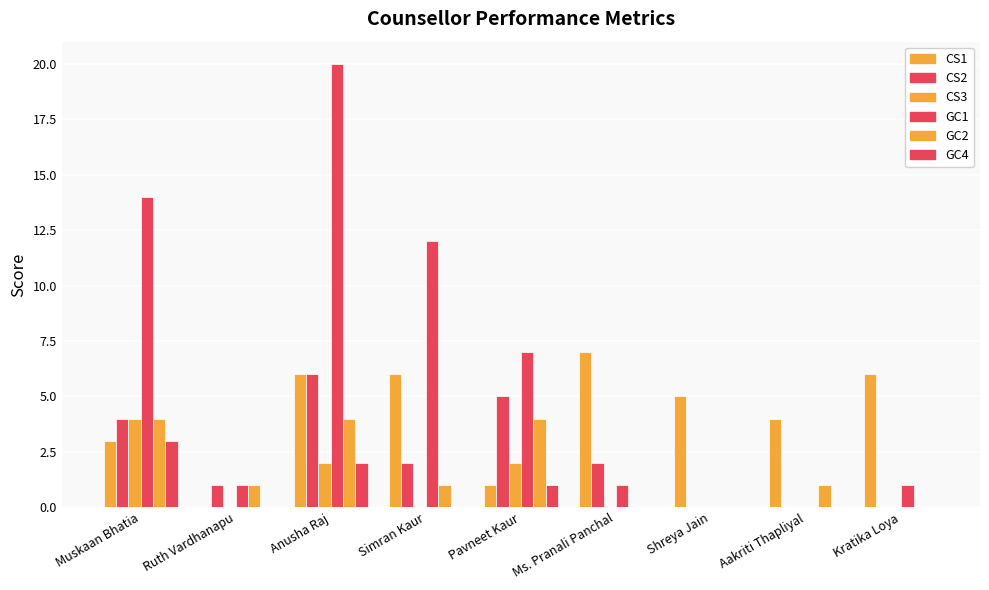

Reading right to left, what are all the values shown in this chart?

CS1: Kratika Loya=6	Aakriti Thapliyal=4	Shreya Jain=5	Ms. Pranali Panchal=7	Pavneet Kaur=1	Simran Kaur=6	Anusha Raj=6	Ruth Vardhanapu=0	Muskaan Bhatia=3
CS2: Kratika Loya=0	Aakriti Thapliyal=0	Shreya Jain=0	Ms. Pranali Panchal=2	Pavneet Kaur=5	Simran Kaur=2	Anusha Raj=6	Ruth Vardhanapu=1	Muskaan Bhatia=4
CS3: Kratika Loya=0	Aakriti Thapliyal=0	Shreya Jain=0	Ms. Pranali Panchal=0	Pavneet Kaur=2	Simran Kaur=0	Anusha Raj=2	Ruth Vardhanapu=0	Muskaan Bhatia=4
GC1: Kratika Loya=1	Aakriti Thapliyal=0	Shreya Jain=0	Ms. Pranali Panchal=1	Pavneet Kaur=7	Simran Kaur=12	Anusha Raj=20	Ruth Vardhanapu=1	Muskaan Bhatia=14
GC2: Kratika Loya=0	Aakriti Thapliyal=1	Shreya Jain=0	Ms. Pranali Panchal=0	Pavneet Kaur=4	Simran Kaur=1	Anusha Raj=4	Ruth Vardhanapu=1	Muskaan Bhatia=4
GC4: Kratika Loya=0	Aakriti Thapliyal=0	Shreya Jain=0	Ms. Pranali Panchal=0	Pavneet Kaur=1	Simran Kaur=0	Anusha Raj=2	Ruth Vardhanapu=0	Muskaan Bhatia=3